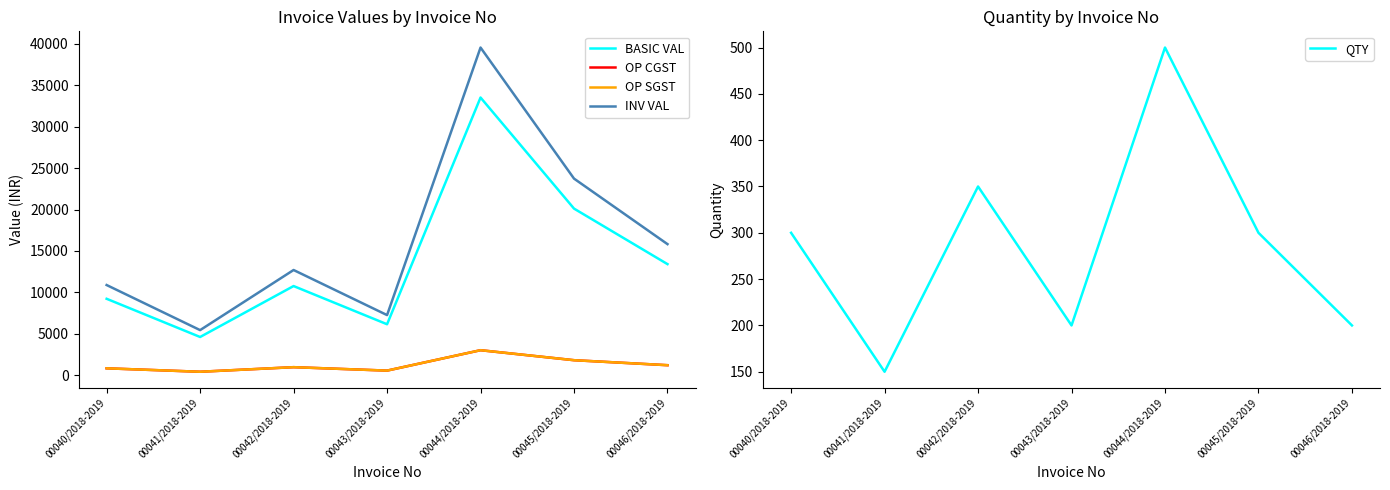

At which label does OP CGST reach its peak?

00044/2018-2019